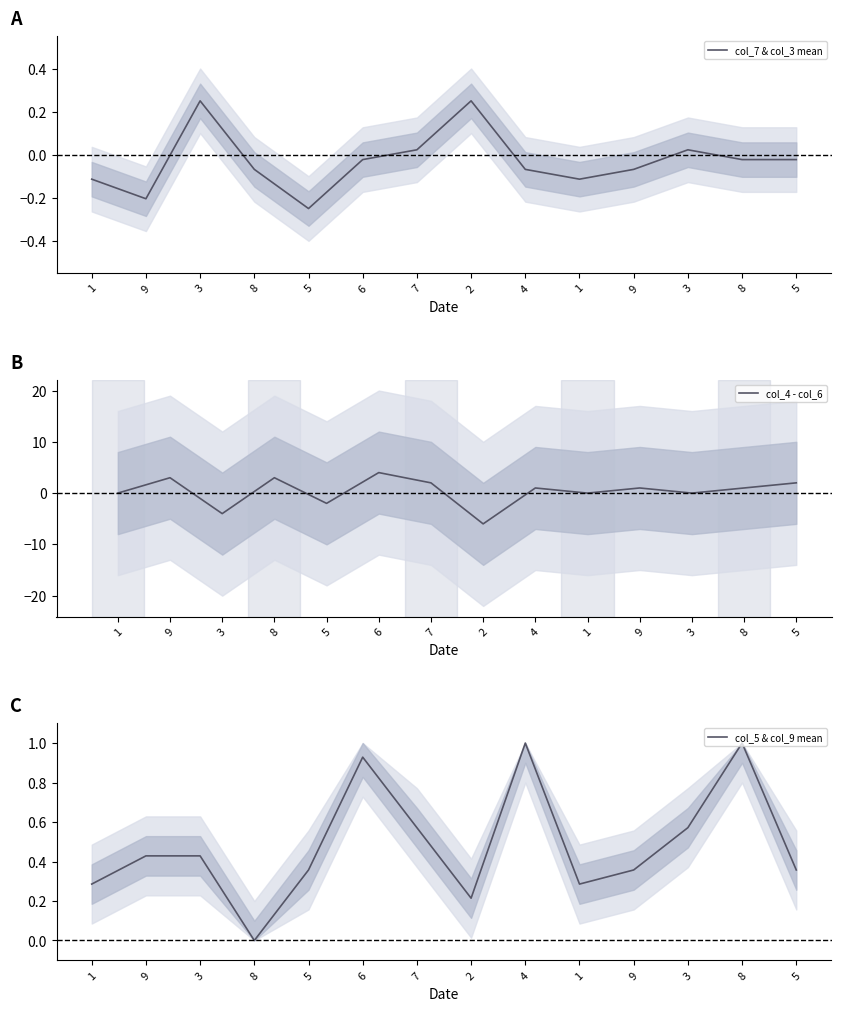

What is the sum of all col_5 & col_9 mean values?

6.8